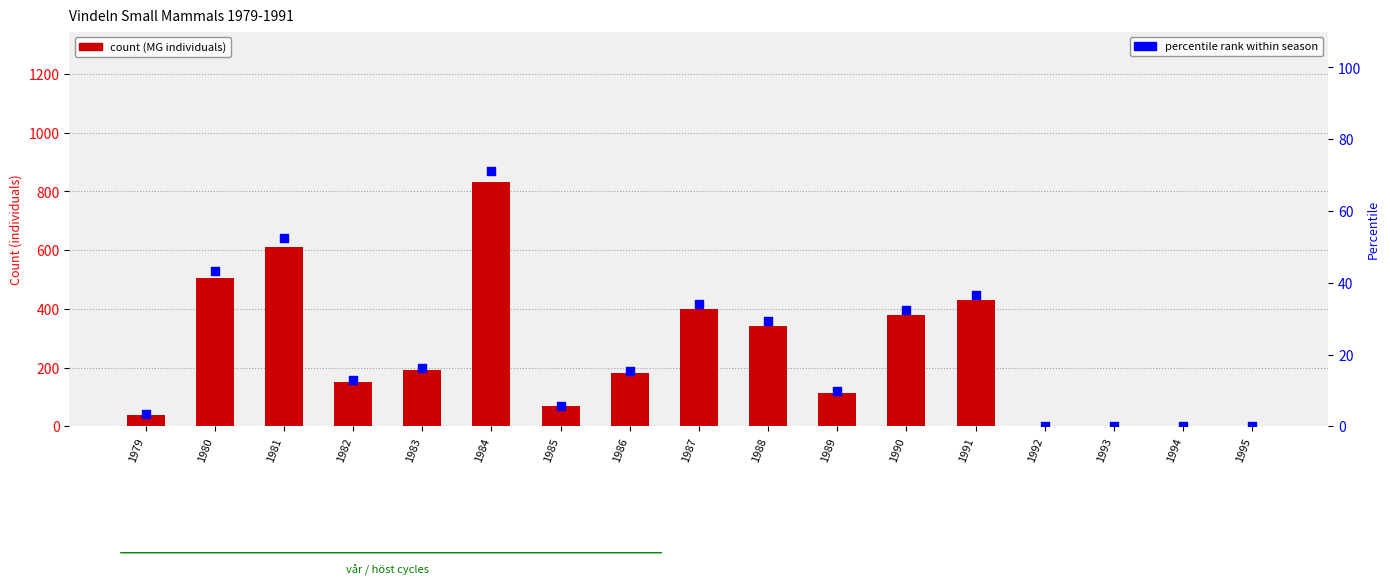

Is the value of % of max at 1991 greater than the value of MG (skogssork) at 1986?

No